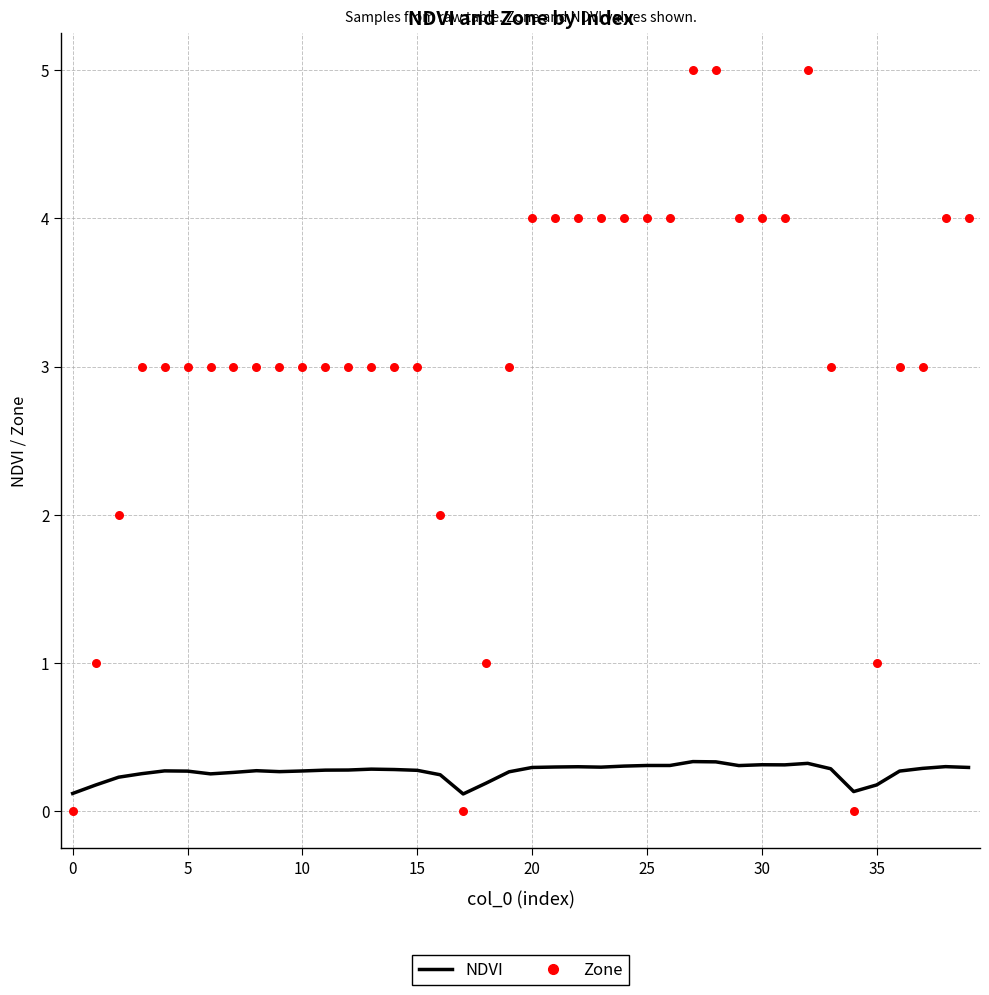

Which series has the largest total across all categories?

Zone